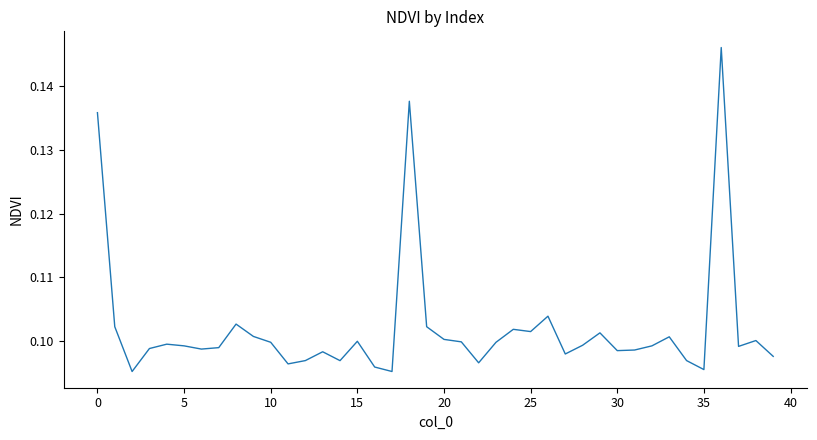

Is it true that the value at 15 is 0.1?

True